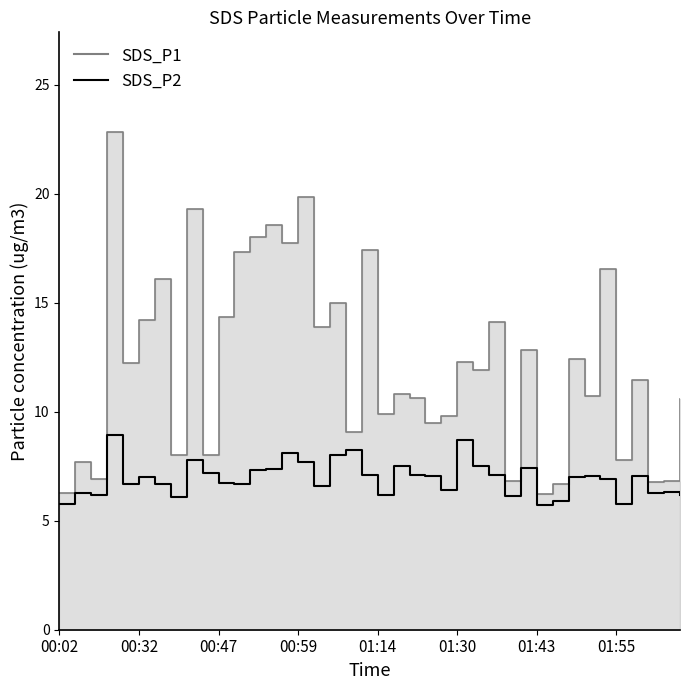

Which series changed the most between 00:29 and 01:58?

SDS_P1